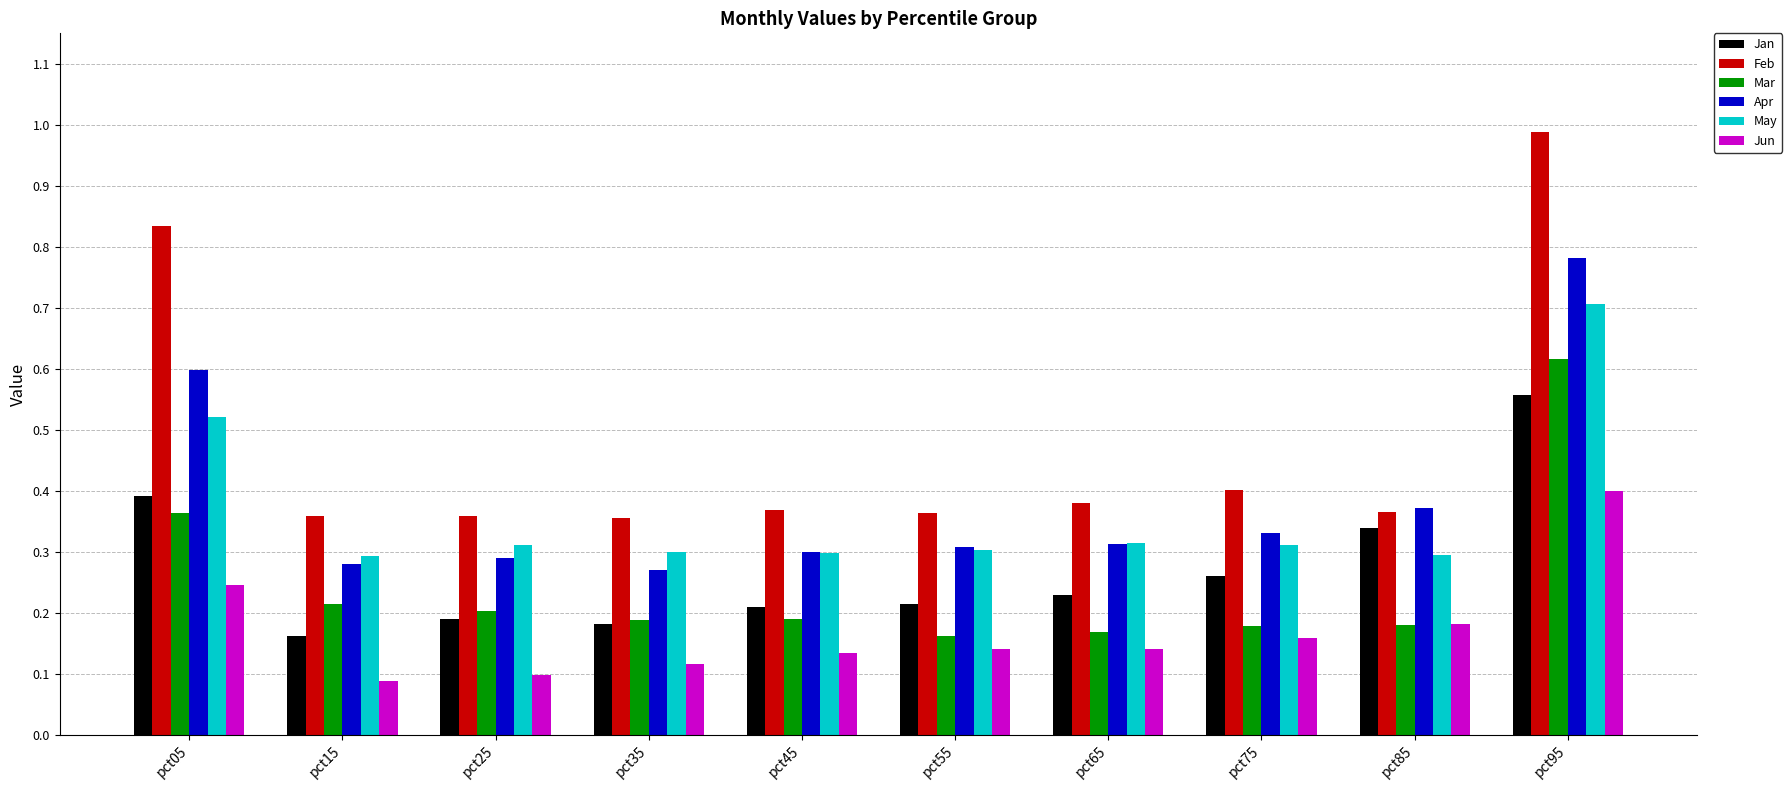

True or false: Apr has a value of 0.3 at pct15.

True